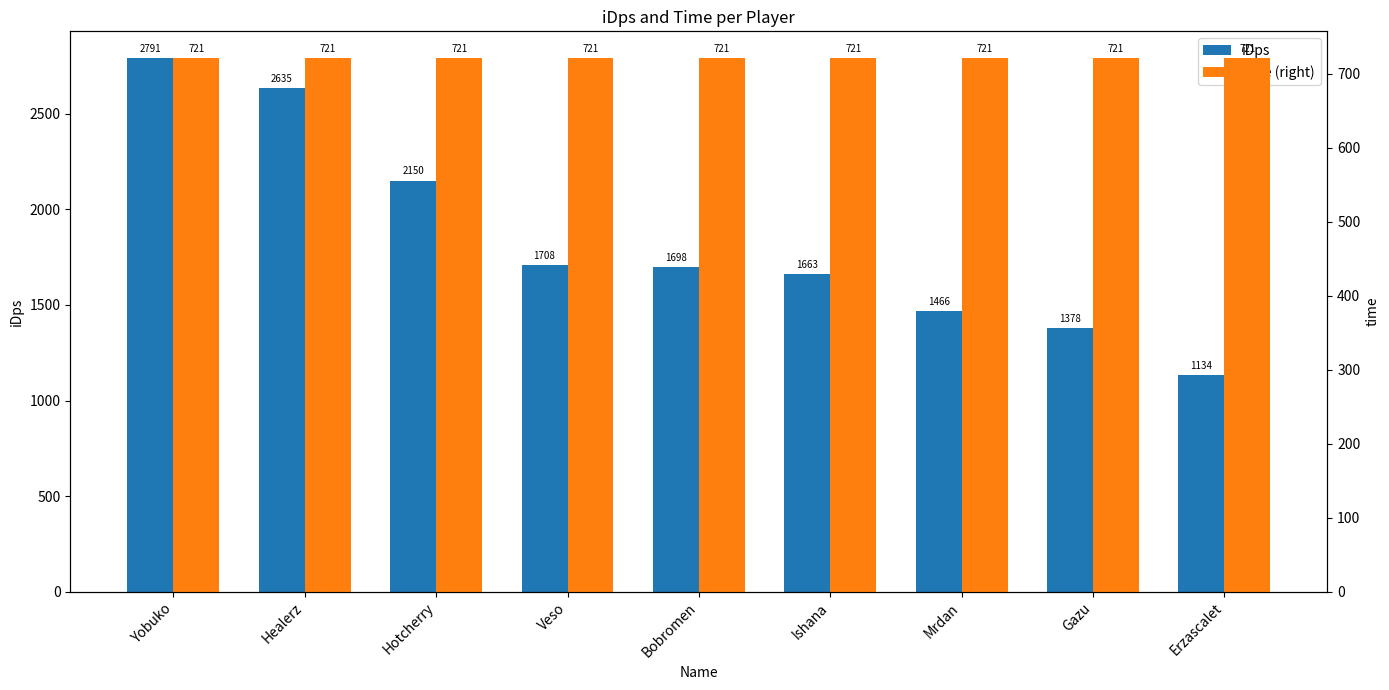

What is the minimum value for time (right)?

721.0